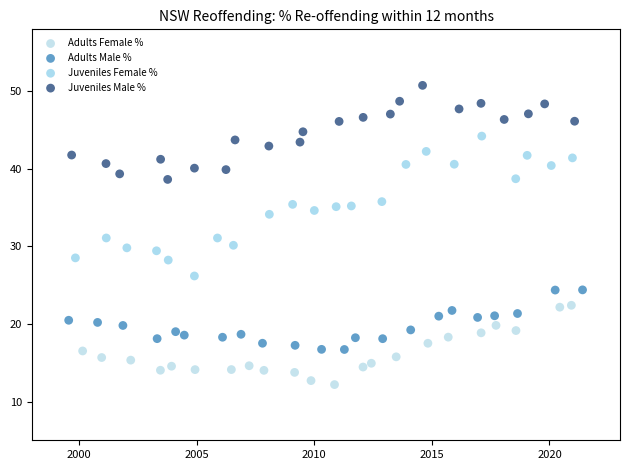

Which series reaches the minimum Y coordinate?

Adults Female %